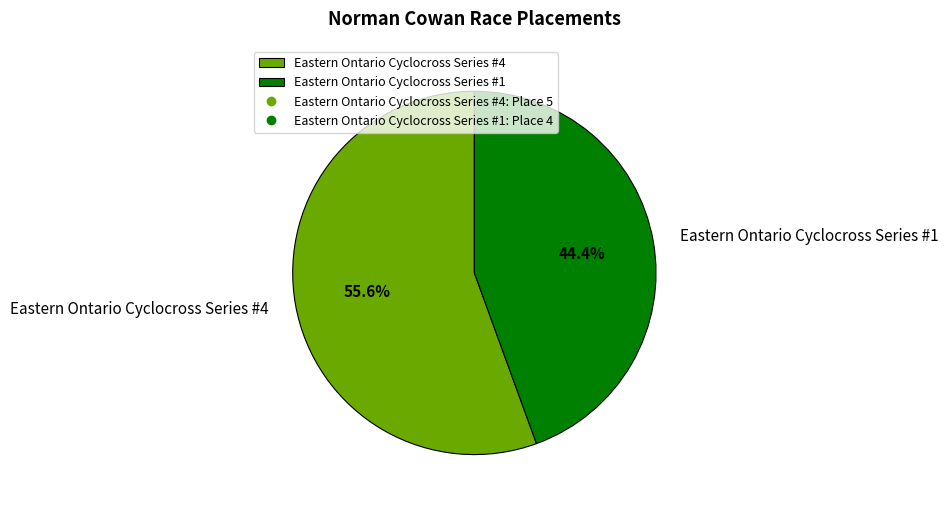

The Eastern Ontario Cyclocross Series #4 slice represents 47% of the pie. True or false?

False